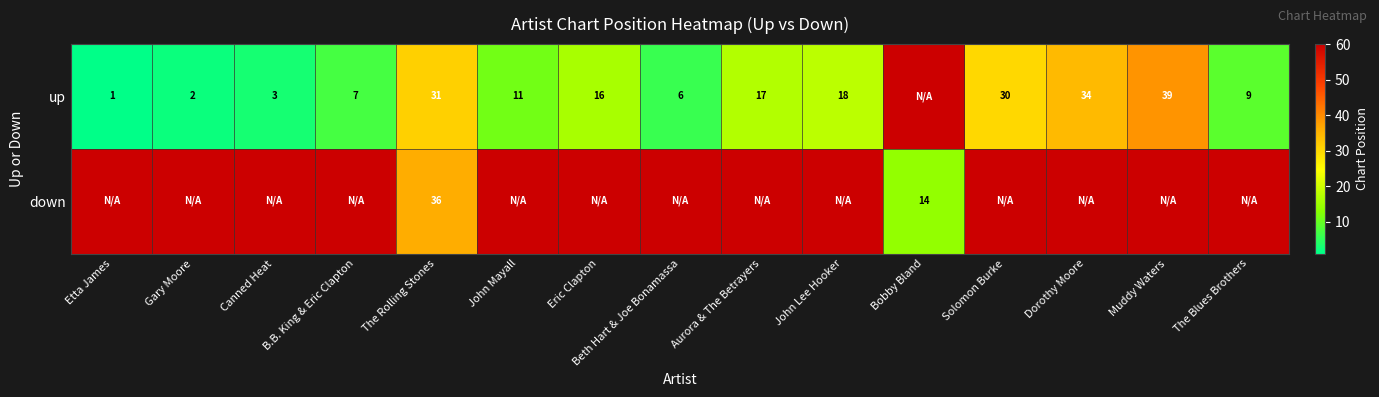

At which category does the chart reach its peak across all series?

Bobby Bland